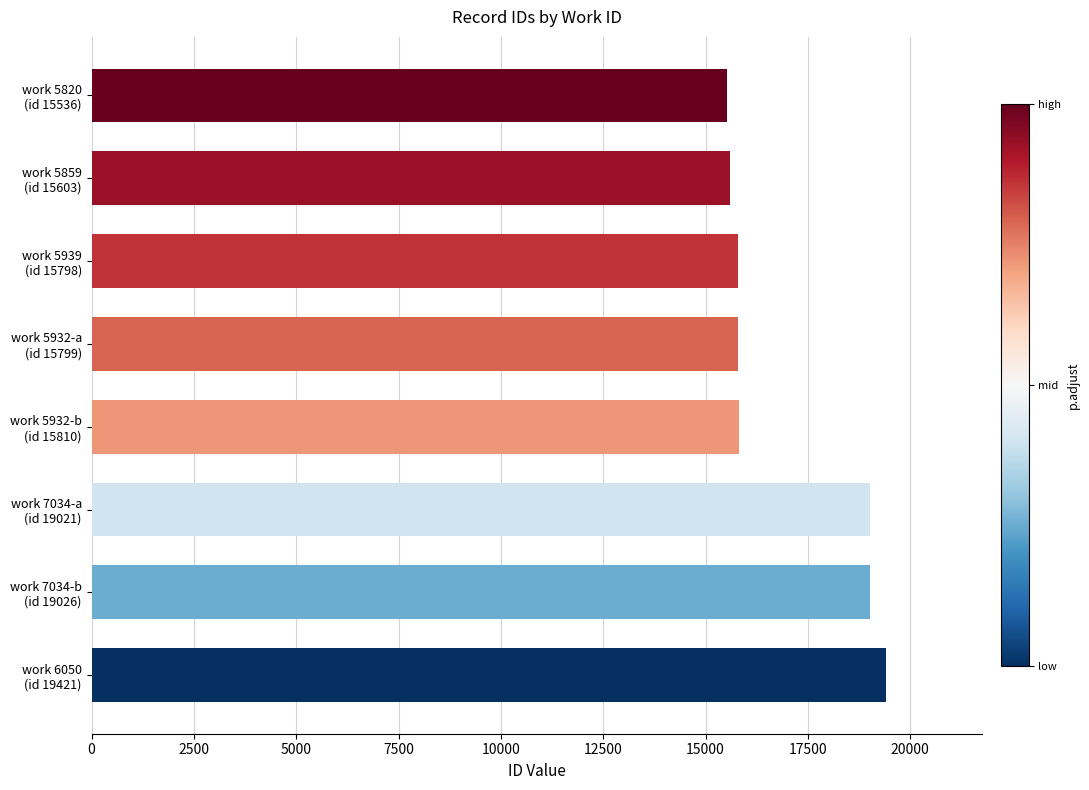

What is the minimum value shown in the chart?

15536